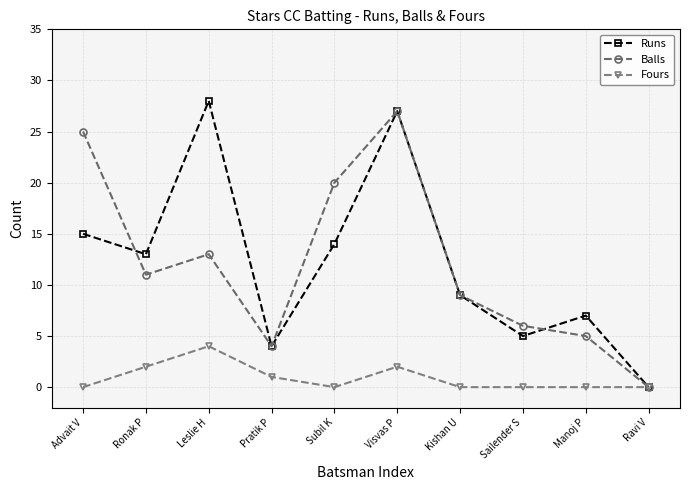

Which series has the largest range (max minus min)?

Runs